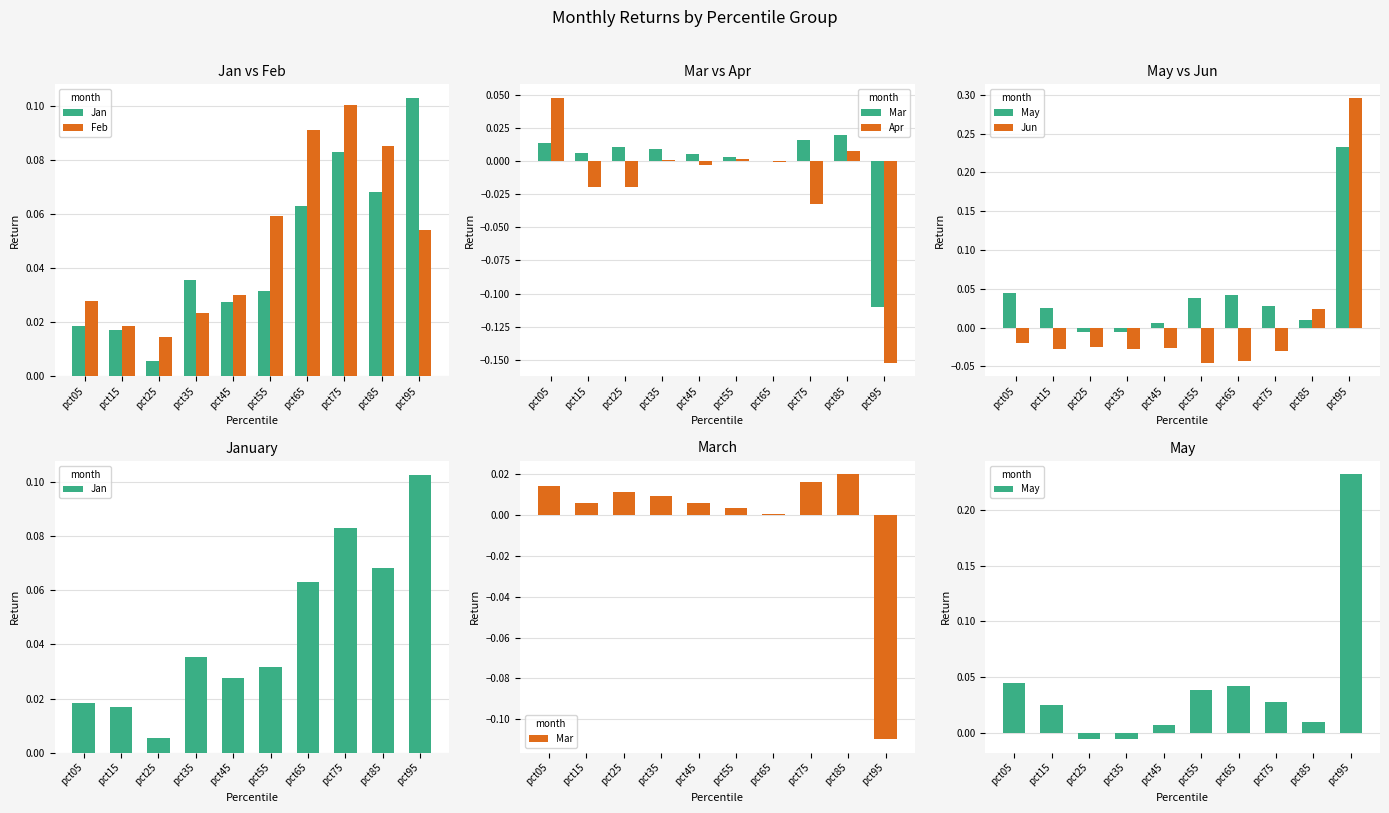

What are all the series names shown in the legend?

Jan, Feb, Mar, Apr, May, Jun